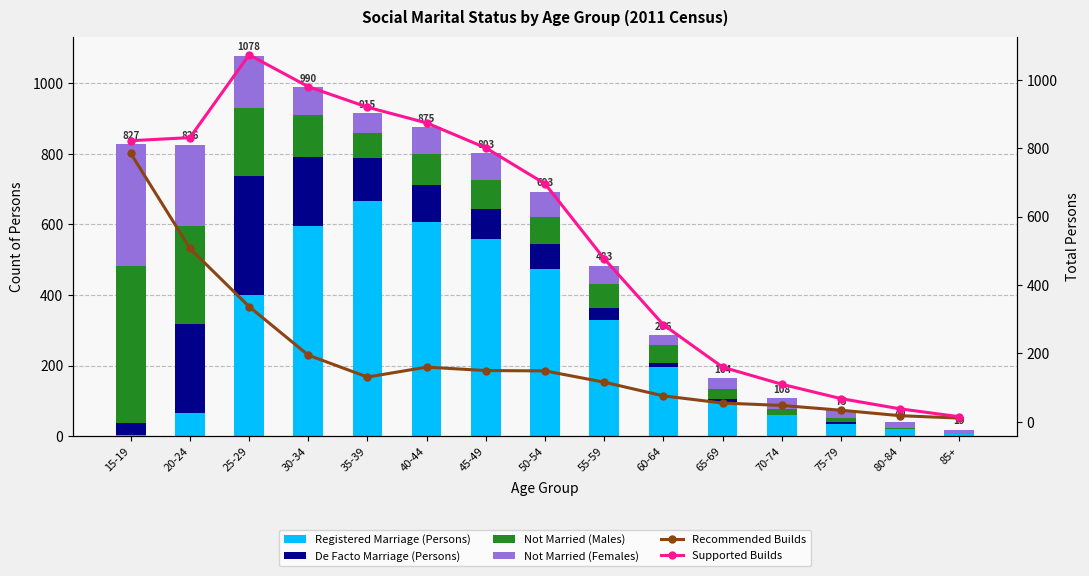

Between 80-84 and 55-59, which is larger?

55-59